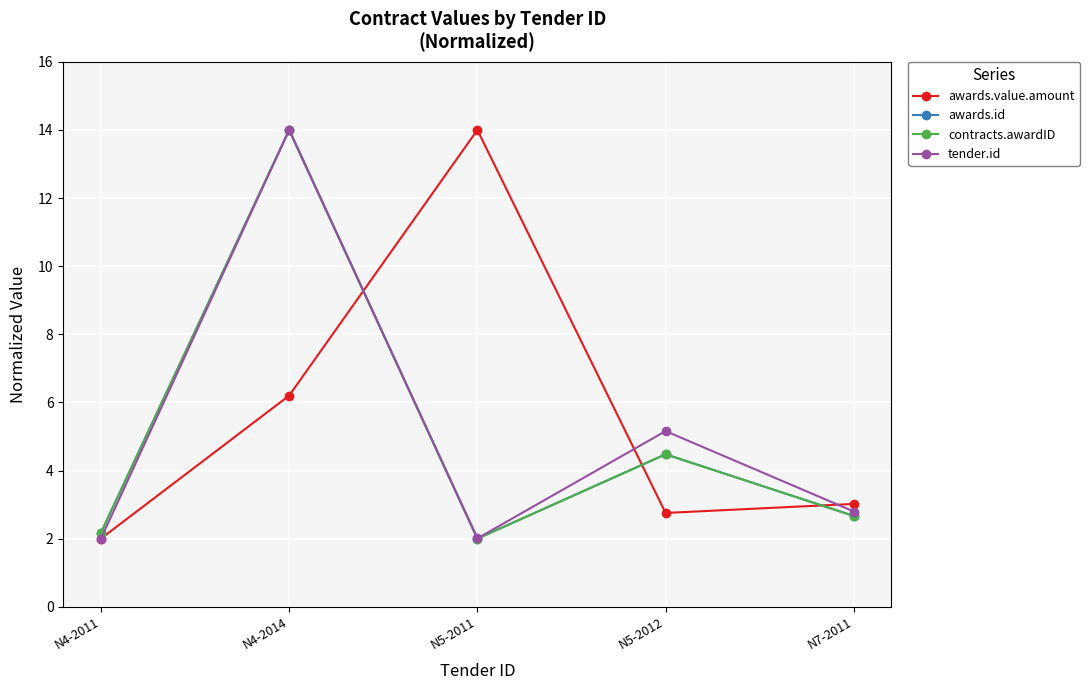

Does the chart have visible grid lines?

Yes